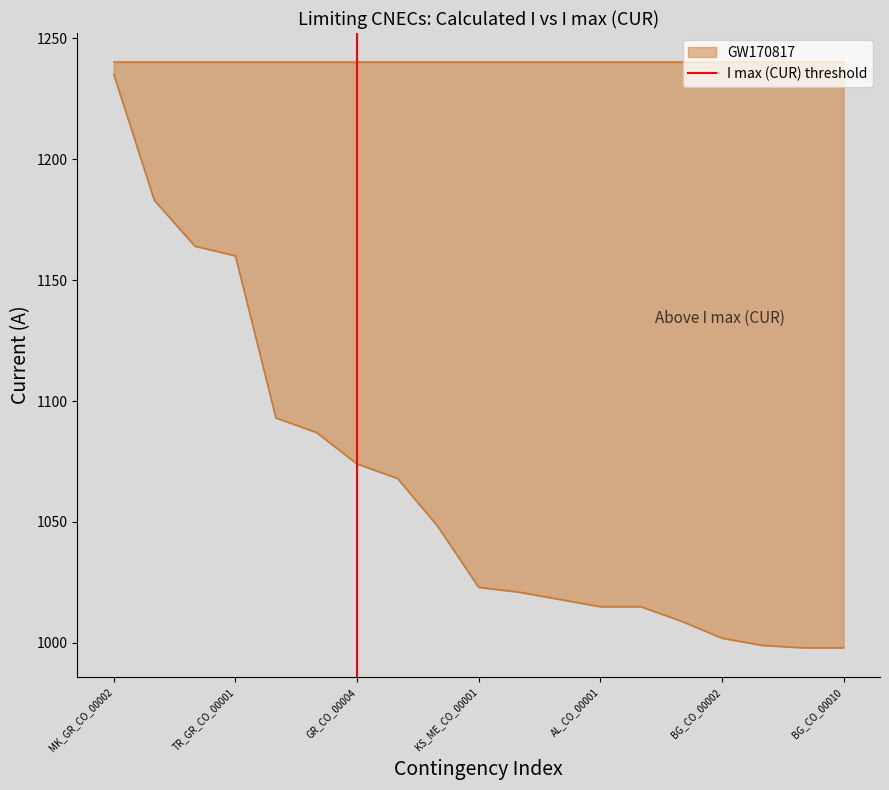

Which category has the highest value in the GW170817 series?

MK_GR_CO_00002